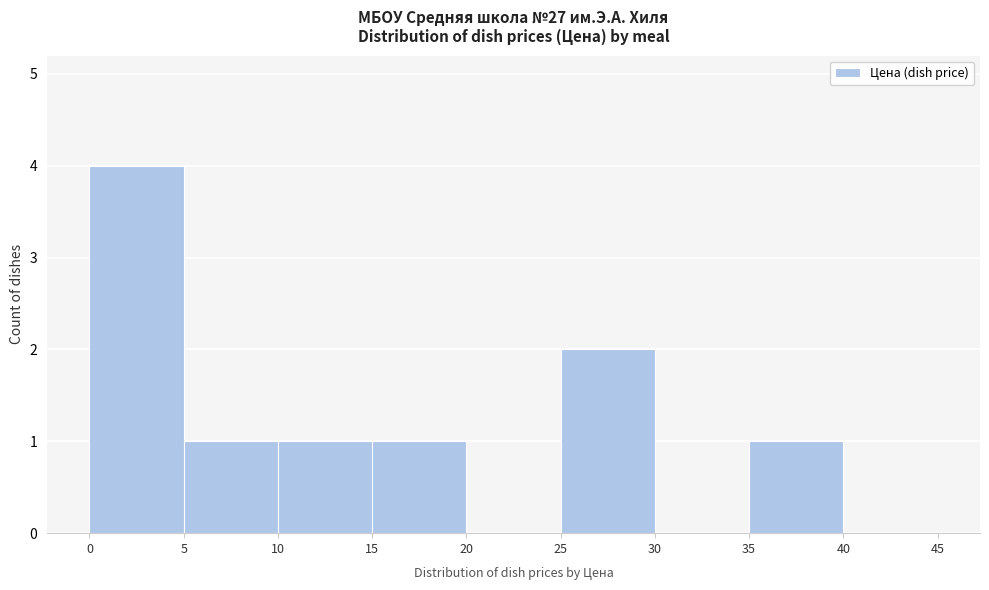

How tall is the bar that spans 5 to 10 on the x-axis? The values are not printed on the chart, so give them approximately, as read against the axis.

1